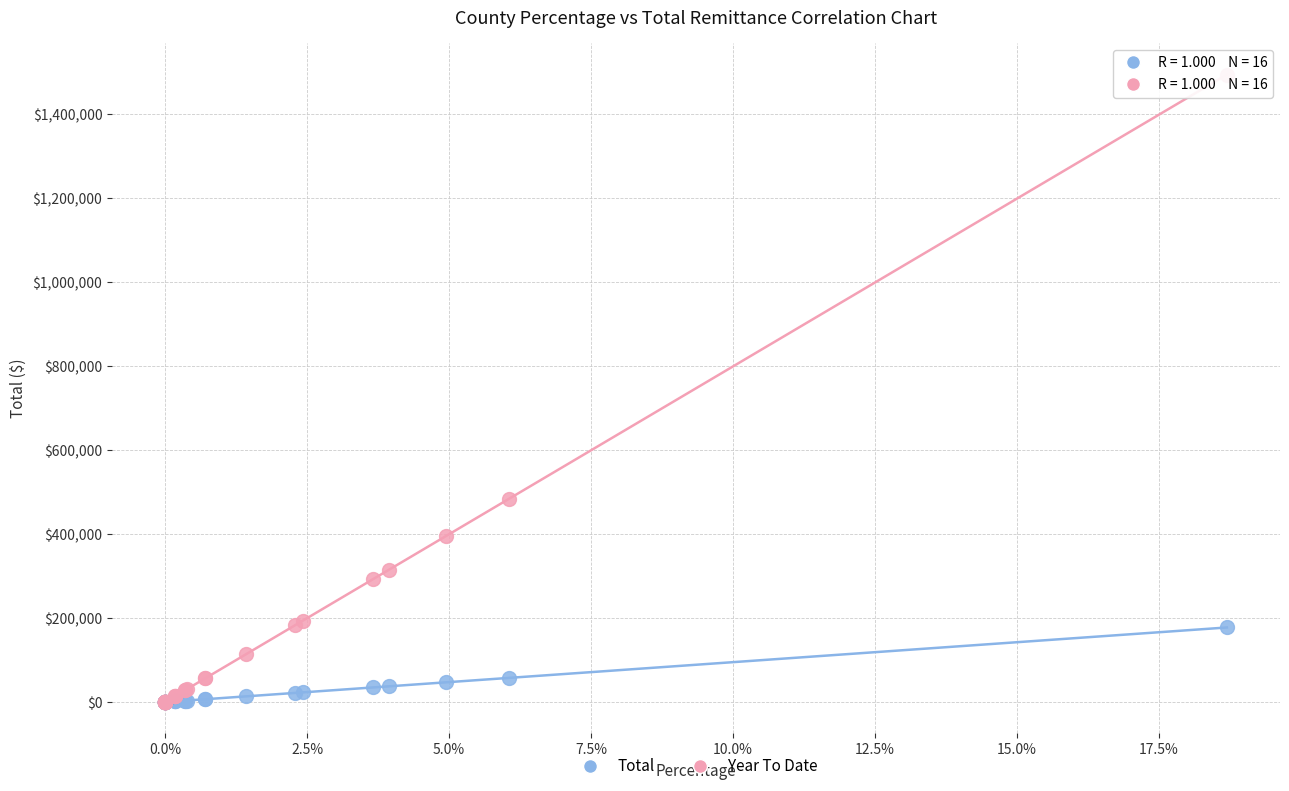

In the Year To Date series, what Y value is closest to 747432?

483718.1